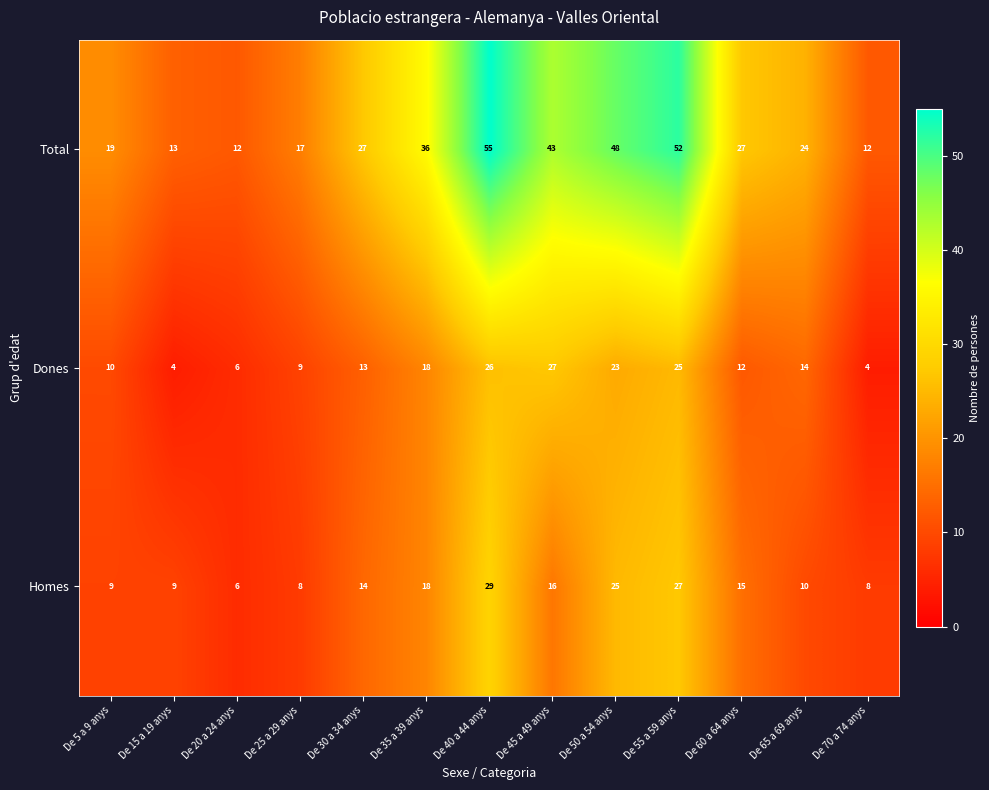

Is it true that Dones equals 14 at De 65 a 69 anys?

True